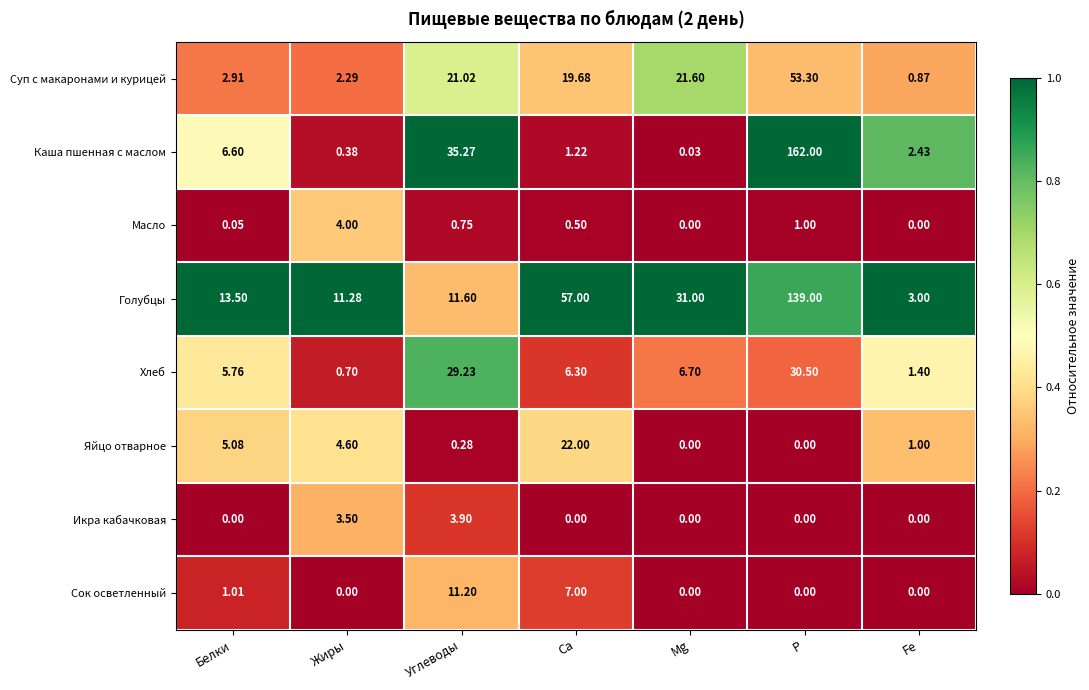

Count the number of categories in the chart.

7